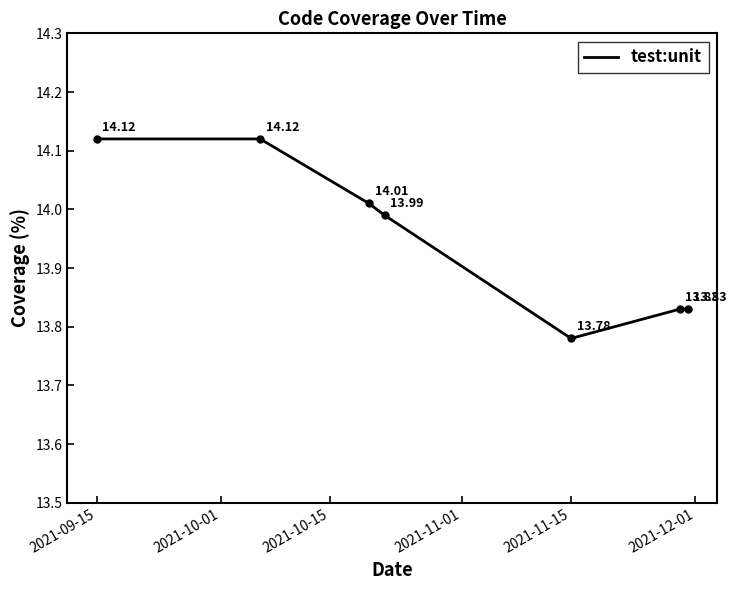

How many interior local valleys (lower than both neighbors) does the data have?

1